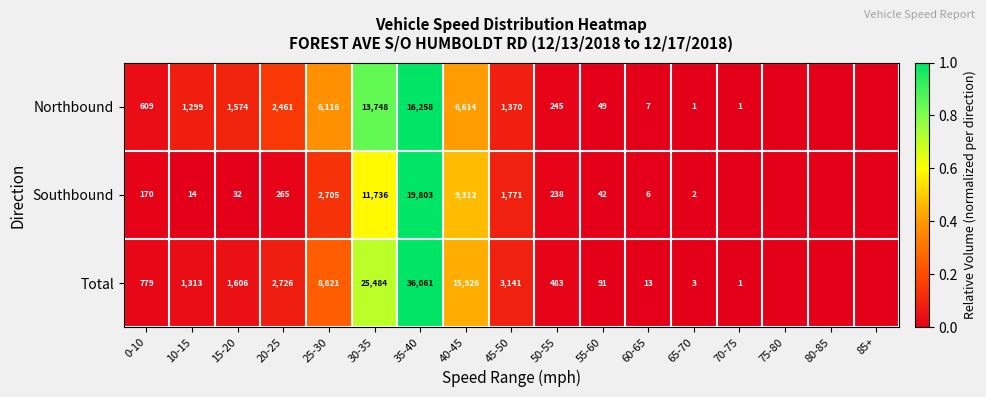

What is the difference between the Northbound values at 25-30 and 20-25?

3655